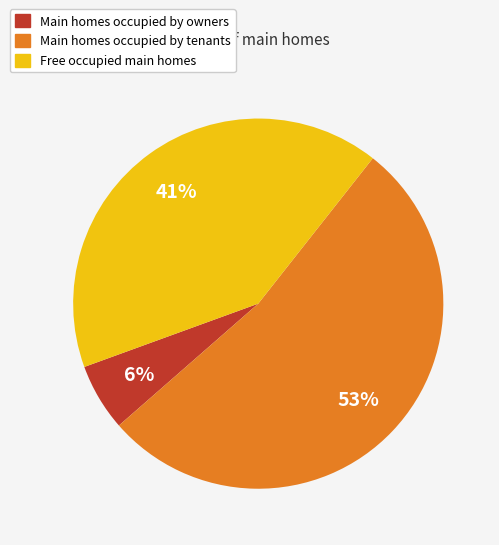

How many segments does this pie chart have?

3